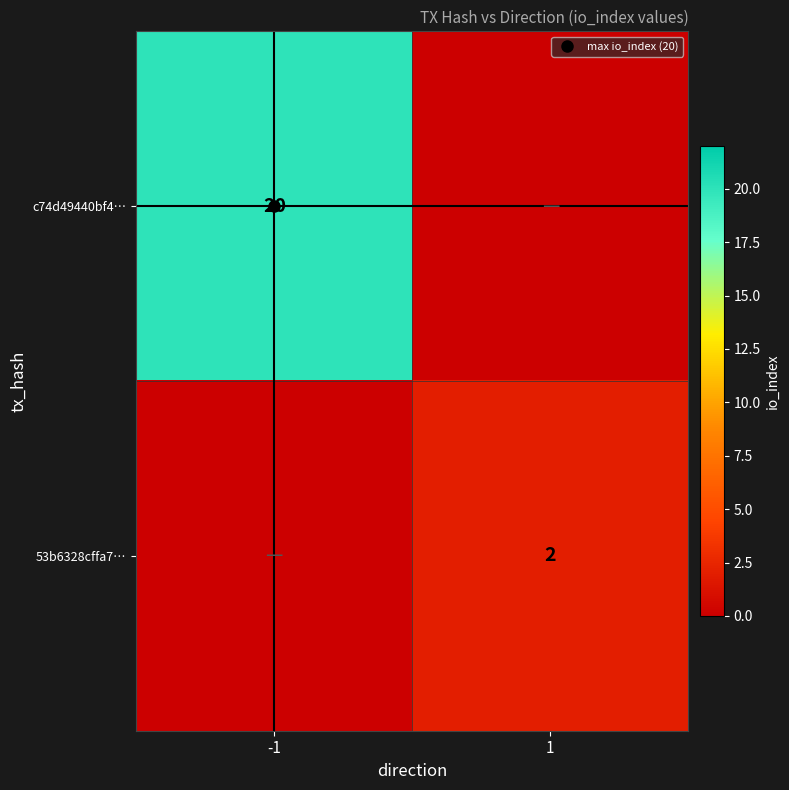

Which series changed the most between -1 and 1?

c74d49440bf4…